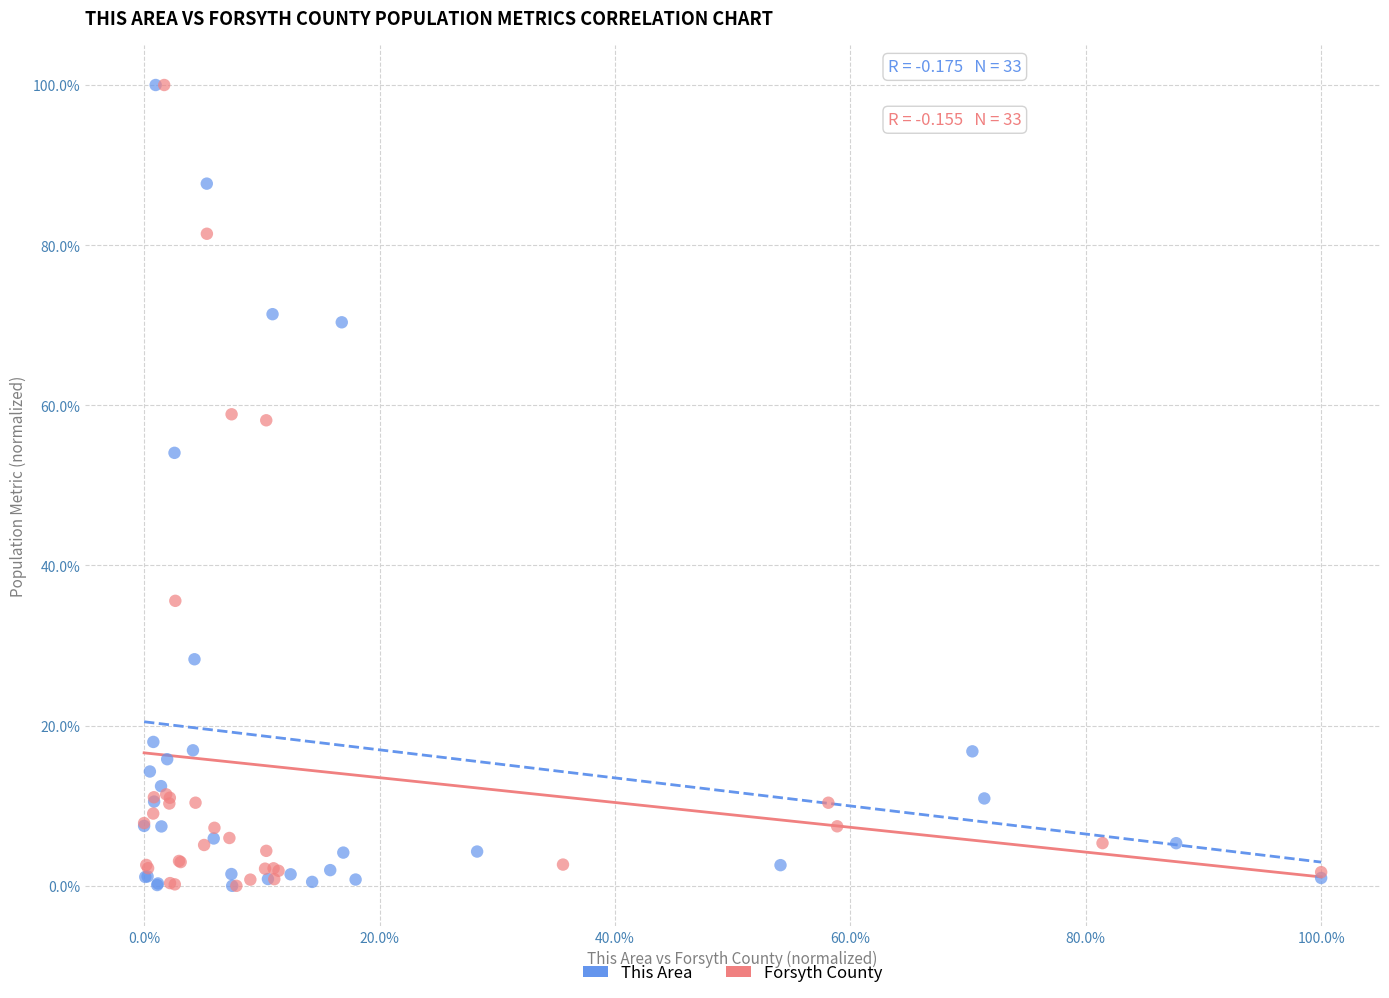

What are all the series names shown in the legend?

This Area, Forsyth County